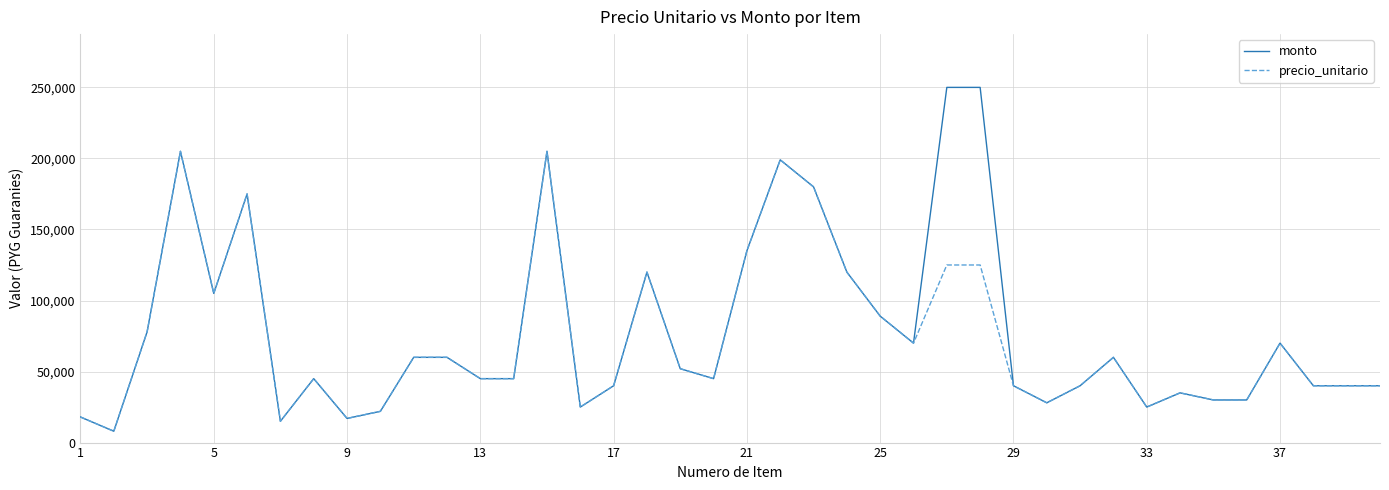

Which series has the largest range (max minus min)?

monto